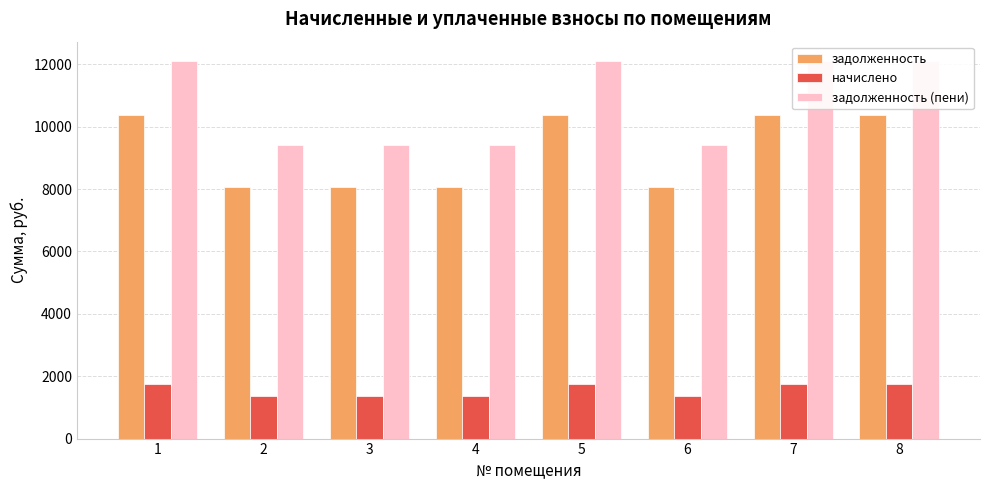

Which category has the highest value across all series?

1